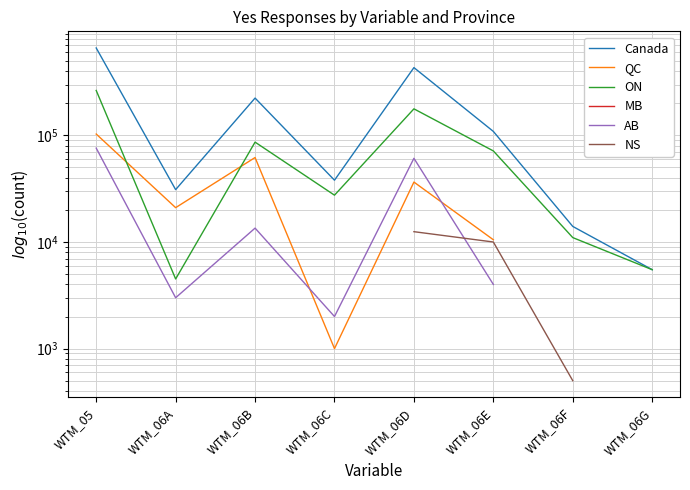

True or false: ON has more than 0 points higher than both neighbors.

True